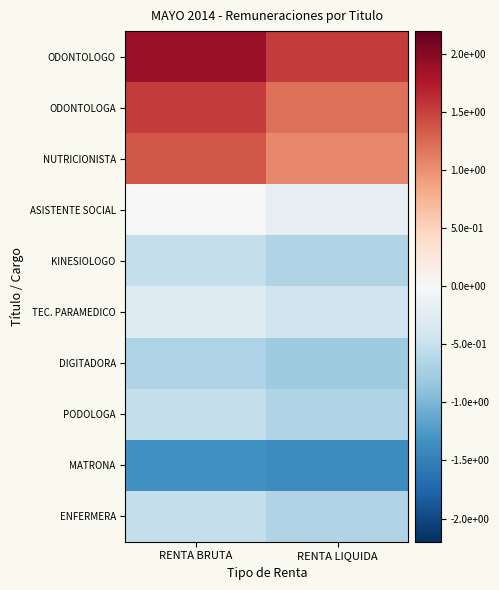

At which category is the sum across all series the highest?

RENTA BRUTA